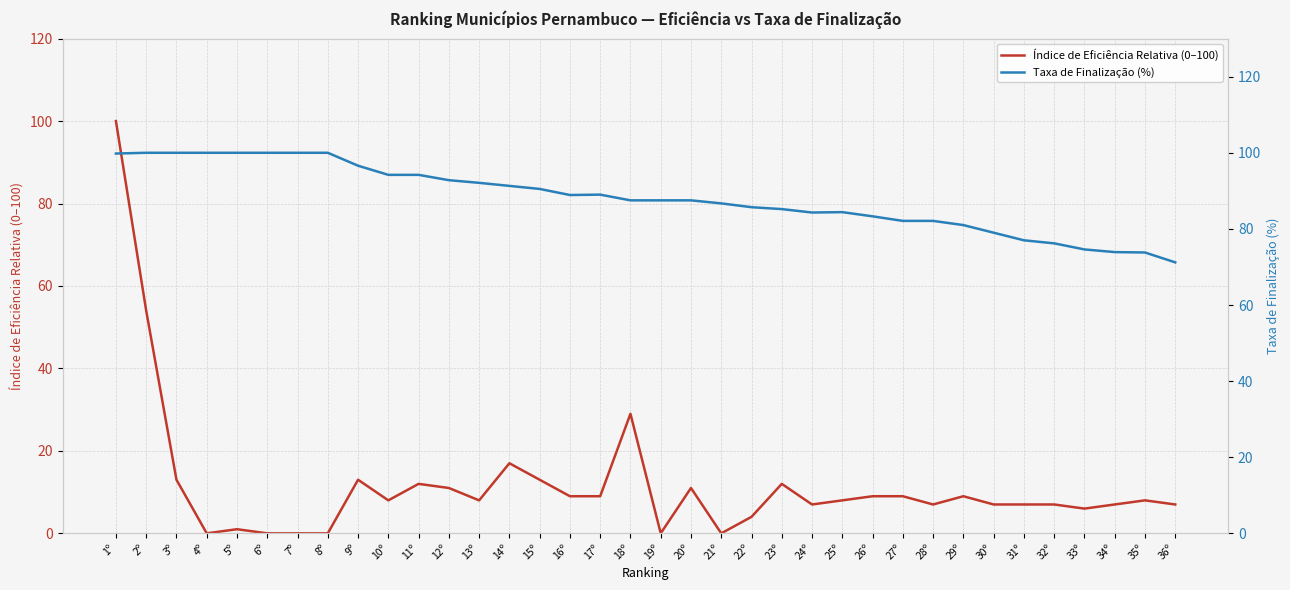

Which series changed the most between 12º and 22º?

Taxa de Finalização (%)